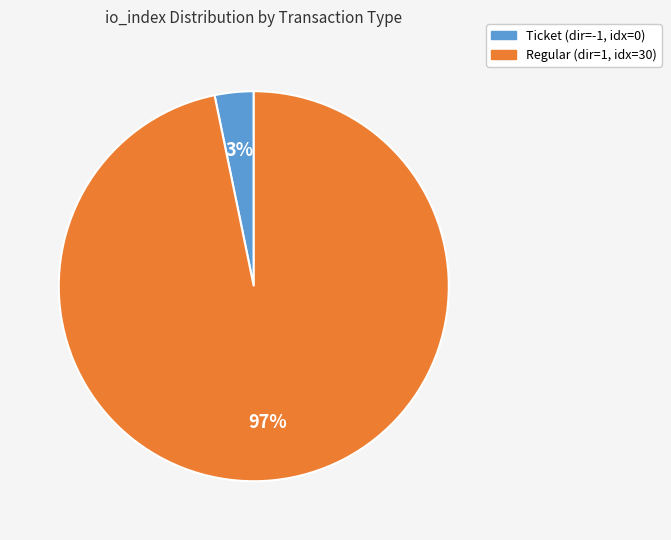

Rank the categories by value from highest to lowest.

Regular (dir=1, idx=30), Ticket (dir=-1, idx=0)